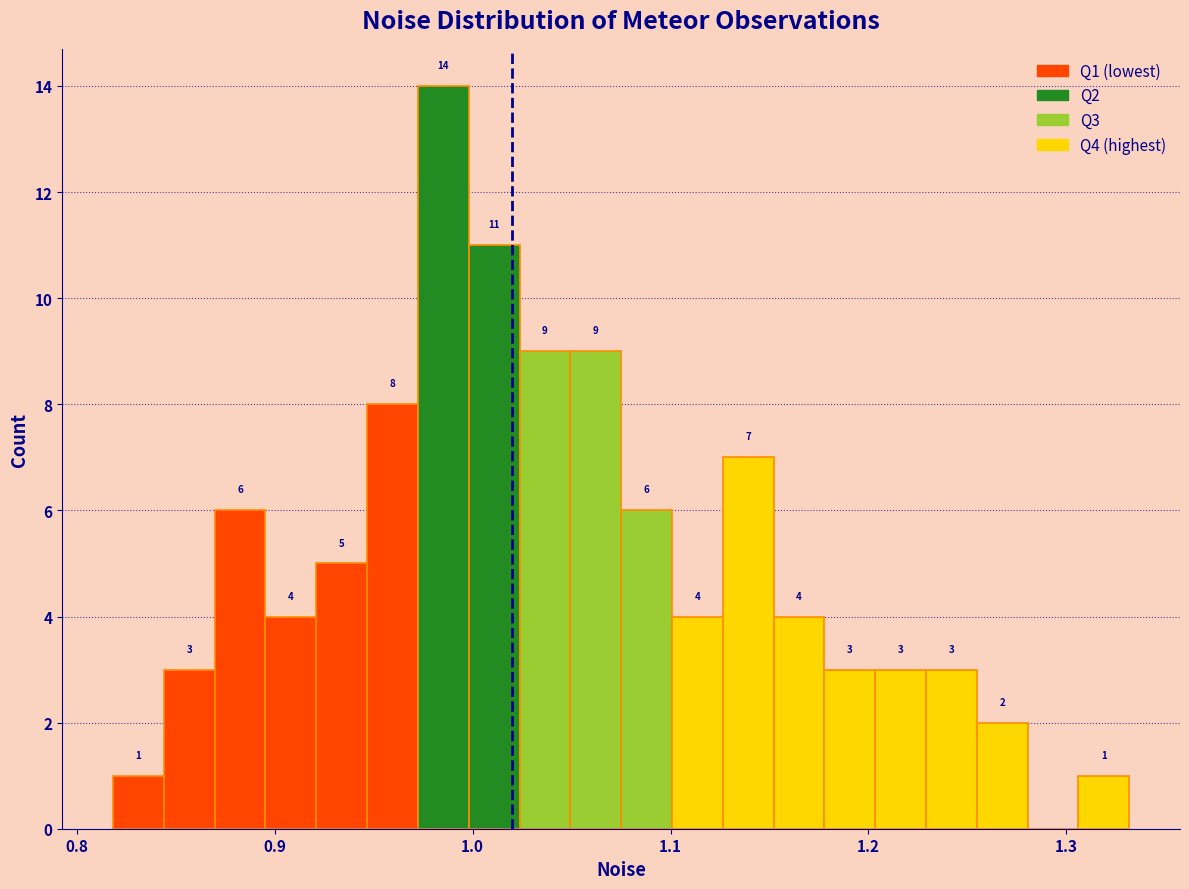

Around what value on the x-axis is the tallest bar? Give the approximate position of its centre, as read against the axis.

0.99